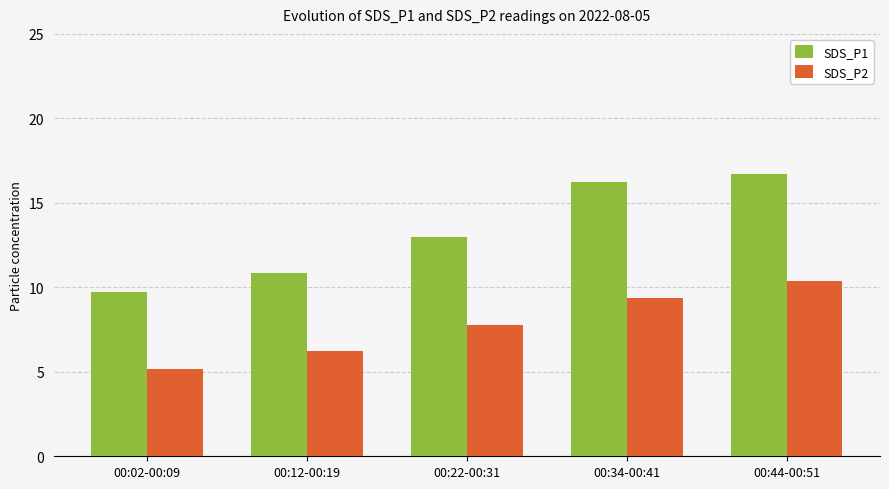

At 00:12-00:19, list the series in order from largest to smallest.

SDS_P1, SDS_P2